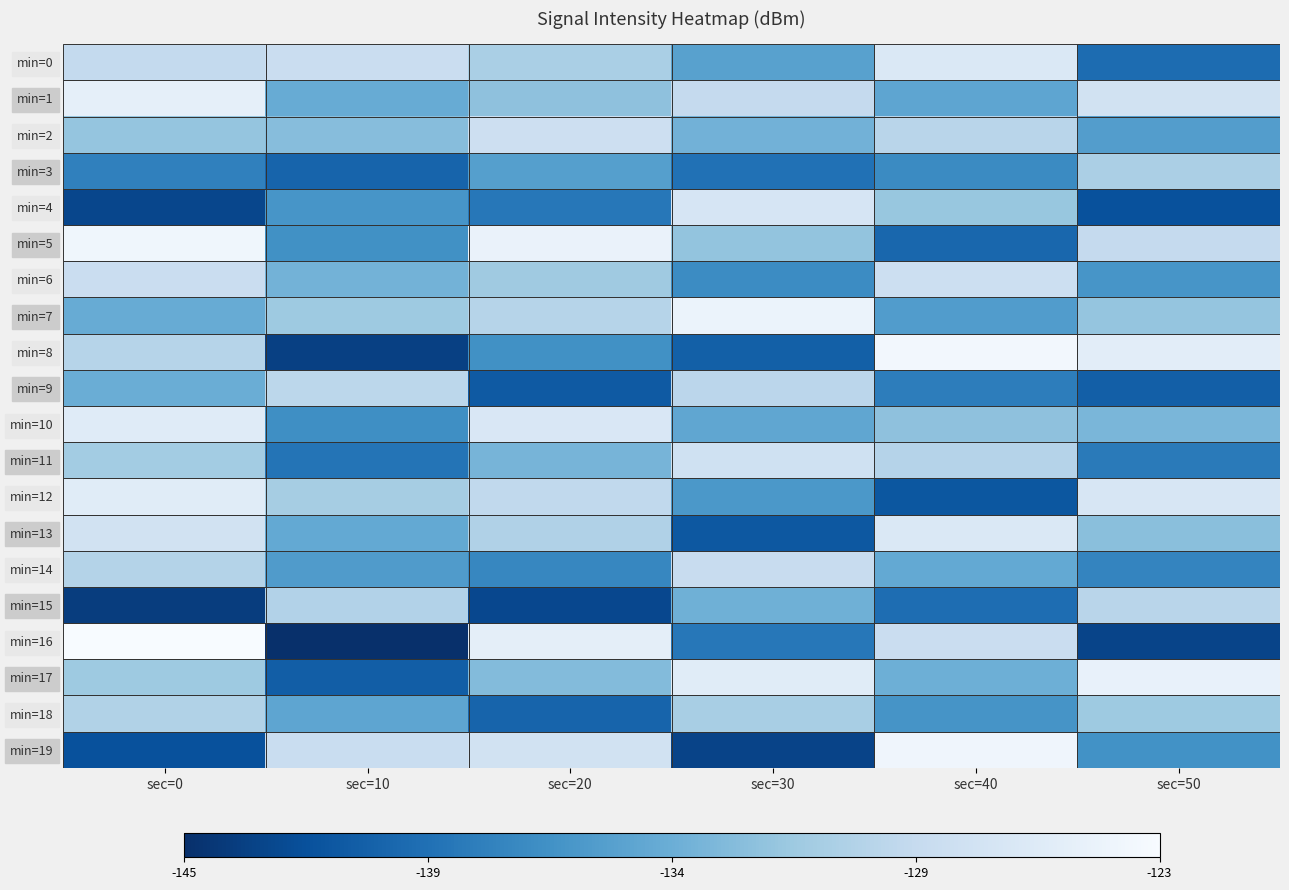

Reading left to right, list all the values displayed in this chart.

min=0: sec=0=-128.7	sec=10=-128.1	sec=20=-130.5	sec=30=-135.2	sec=40=-126.4	sec=50=-139.8
min=1: sec=0=-125.2	sec=10=-134.2	sec=20=-132.1	sec=30=-128.7	sec=40=-134.8	sec=50=-127.3
min=2: sec=0=-131.8	sec=10=-132.6	sec=20=-127.8	sec=30=-133.6	sec=40=-129.5	sec=50=-135.6
min=3: sec=0=-138.1	sec=10=-140.4	sec=20=-135.4	sec=30=-139.4	sec=40=-137.3	sec=50=-130.4
min=4: sec=0=-142.9	sec=10=-136.3	sec=20=-138.9	sec=30=-126.8	sec=40=-131.6	sec=50=-142.1
min=5: sec=0=-124.0	sec=10=-136.8	sec=20=-124.6	sec=30=-131.9	sec=40=-140.2	sec=50=-128.7
min=6: sec=0=-128.2	sec=10=-133.5	sec=20=-131.2	sec=30=-137.2	sec=40=-127.9	sec=50=-136.3
min=7: sec=0=-134.2	sec=10=-131.3	sec=20=-129.7	sec=30=-124.5	sec=40=-135.7	sec=50=-131.8
min=8: sec=0=-129.7	sec=10=-143.4	sec=20=-136.8	sec=30=-140.8	sec=40=-123.8	sec=50=-125.5
min=9: sec=0=-134.1	sec=10=-129.2	sec=20=-141.3	sec=30=-129.3	sec=40=-138.4	sec=50=-140.9
min=10: sec=0=-125.8	sec=10=-137.0	sec=20=-126.5	sec=30=-134.7	sec=40=-132.1	sec=50=-133.2
min=11: sec=0=-131.0	sec=10=-139.1	sec=20=-133.4	sec=30=-127.6	sec=40=-129.8	sec=50=-138.6
min=12: sec=0=-125.7	sec=10=-130.8	sec=20=-128.9	sec=30=-136.1	sec=40=-141.6	sec=50=-126.7
min=13: sec=0=-127.4	sec=10=-134.5	sec=20=-130.1	sec=30=-141.5	sec=40=-126.3	sec=50=-132.4
min=14: sec=0=-129.8	sec=10=-135.7	sec=20=-137.6	sec=30=-128.4	sec=40=-134.5	sec=50=-137.8
min=15: sec=0=-143.6	sec=10=-129.9	sec=20=-142.8	sec=30=-133.8	sec=40=-139.7	sec=50=-129.5
min=16: sec=0=-123.2	sec=10=-144.8	sec=20=-125.3	sec=30=-138.9	sec=40=-128.2	sec=50=-143.1
min=17: sec=0=-131.3	sec=10=-141.0	sec=20=-132.7	sec=30=-125.7	sec=40=-133.9	sec=50=-124.9
min=18: sec=0=-130.0	sec=10=-134.8	sec=20=-140.5	sec=30=-130.6	sec=40=-136.4	sec=50=-131.3
min=19: sec=0=-142.0	sec=10=-128.3	sec=20=-127.4	sec=30=-143.2	sec=40=-124.1	sec=50=-136.7